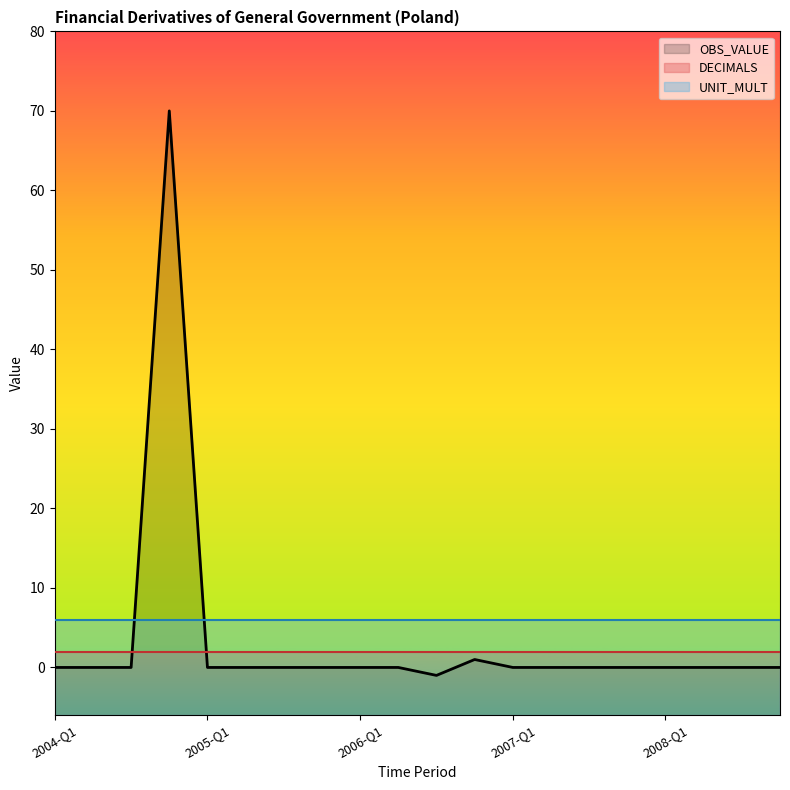

The value of OBS_VALUE at 13 is 30. True or false?

False